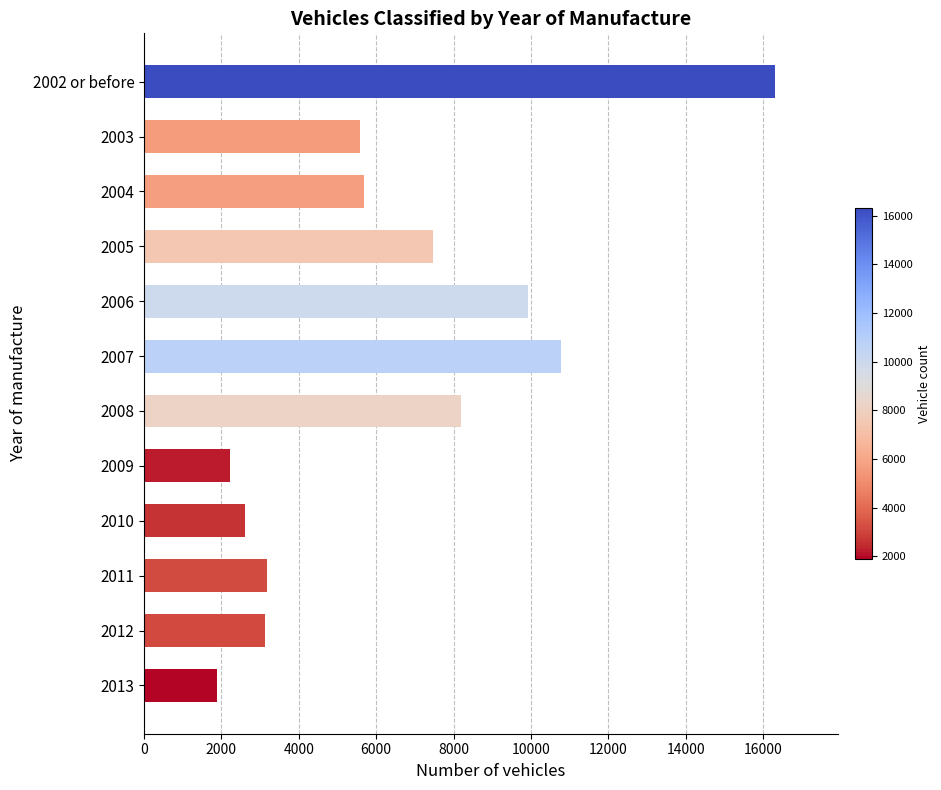

The chart shows a value of 3003 at 2005. True or false?

False